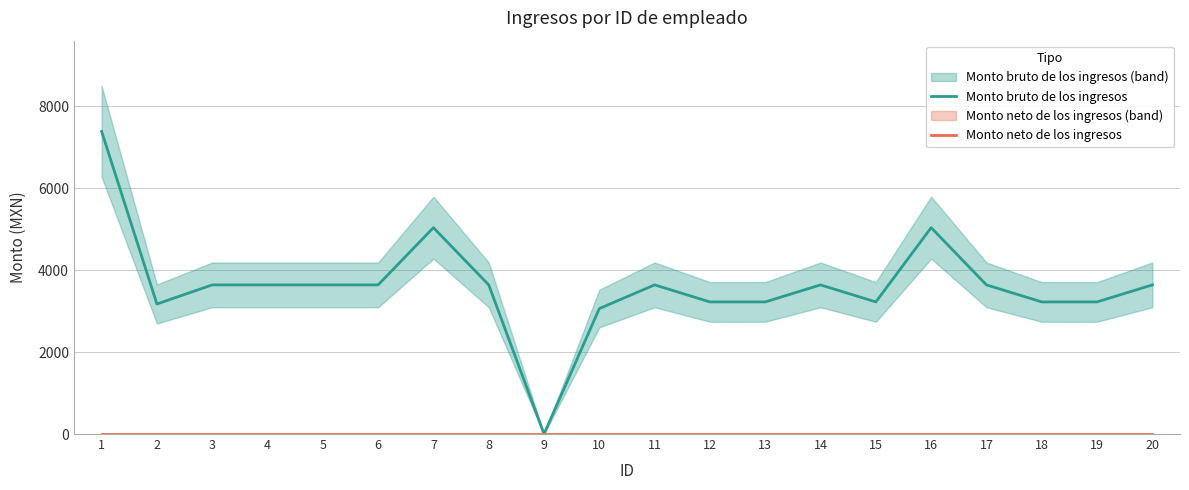

Reading left to right, what are all the values shown in this chart?

Monto bruto de los ingresos: 7387.0	3174.5	3641.0	3641.0	3641.0	3641.0	5038.0	3641.0	0.0	3063.0	3641.0	3225.0	3225.0	3641.0	3225.0	5038.0	3641.0	3225.0	3225.0	3641.0
Monto neto de los ingresos: 0.0	0.0	0.0	0.0	0.0	0.0	0.0	0.0	0.0	0.0	0.0	0.0	0.0	0.0	0.0	0.0	0.0	0.0	0.0	0.0